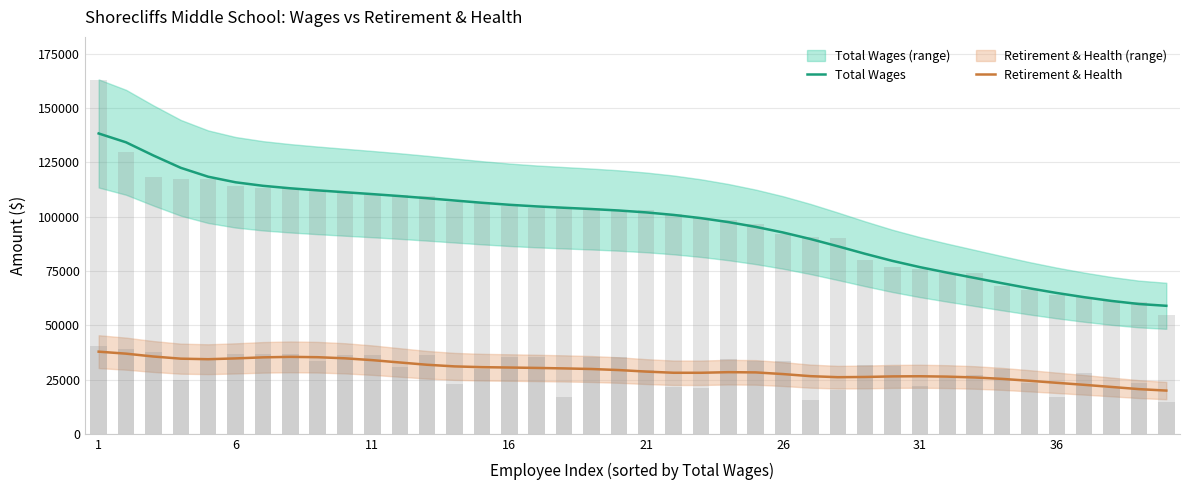

What is the spread (max minus min) of values at 13?

76392